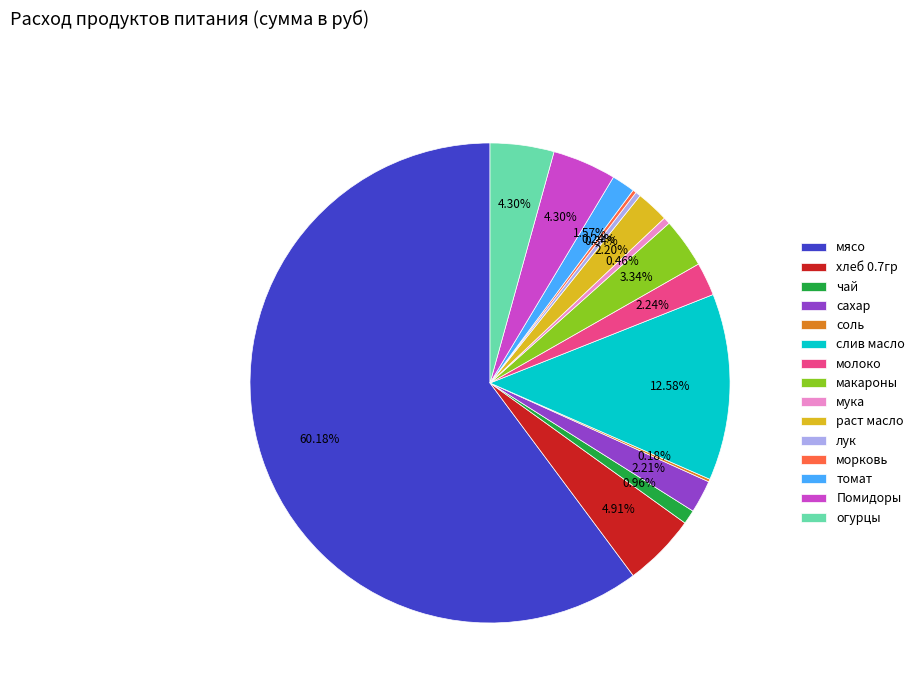

To the nearest percent, what is the combined percentage of хлеб 0.7гр and мука?

5%